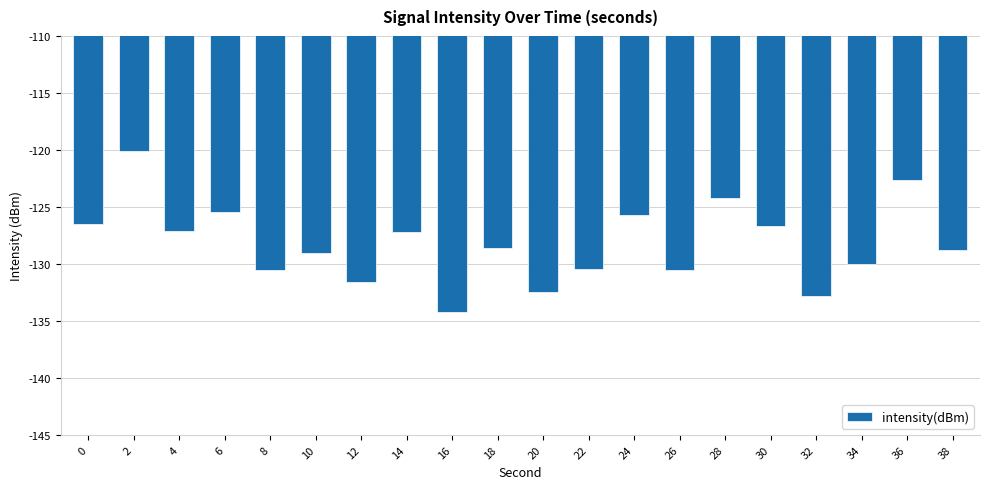

What is the change in value from 6 to 36?

+2.8